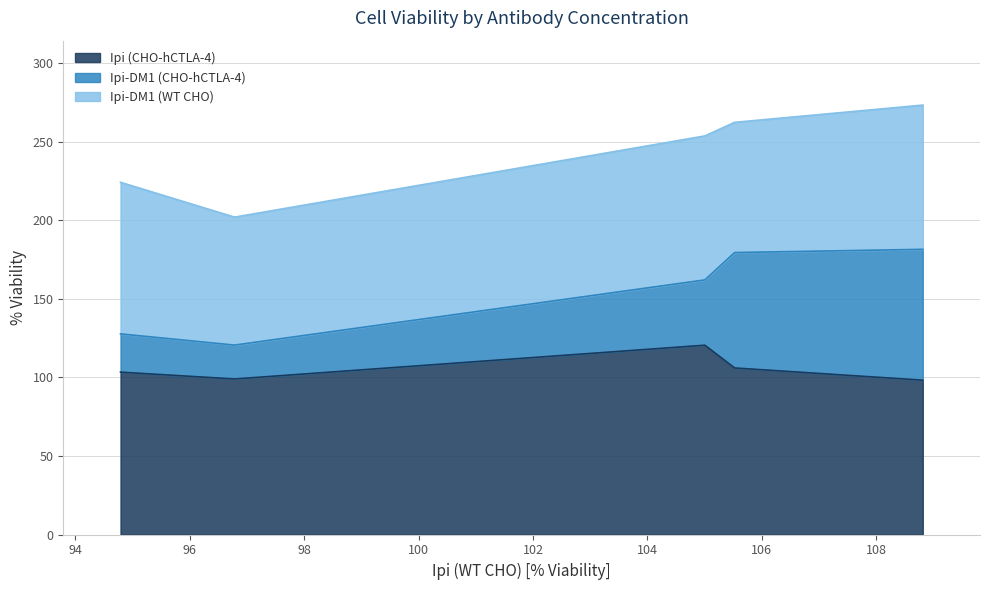

What are all the series names shown in the legend?

Ipi (CHO-hCTLA-4), Ipi-DM1 (CHO-hCTLA-4), Ipi-DM1 (WT CHO)